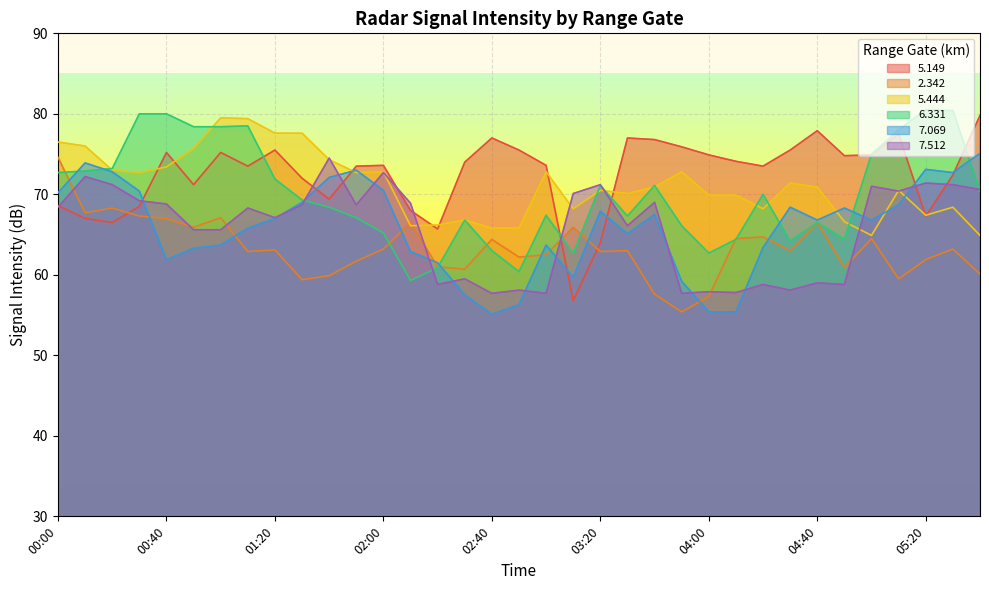

What position from the right is 00:30?

32